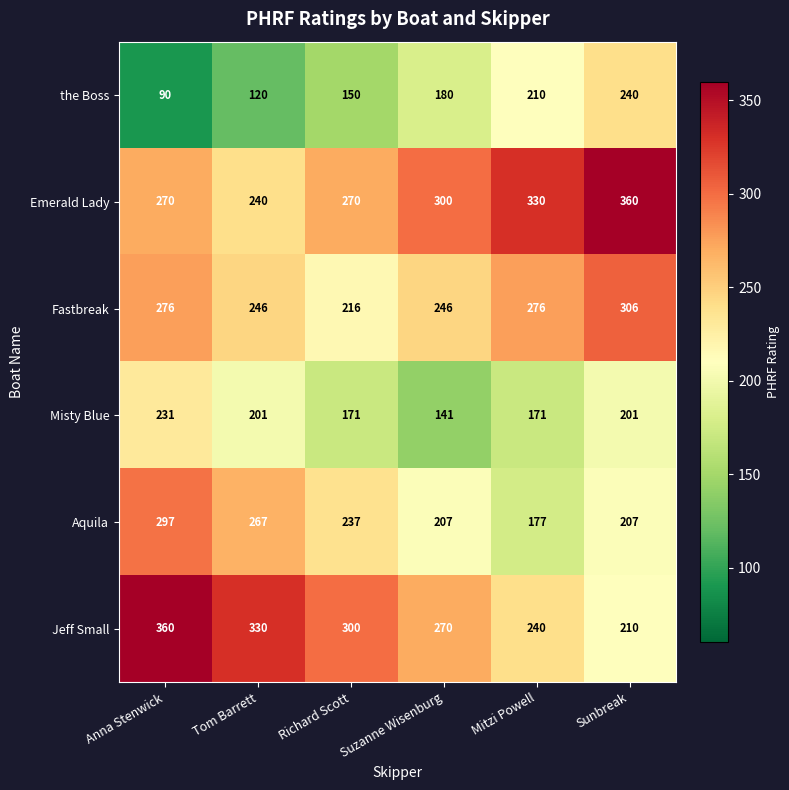

How many distinct data groups are displayed?

6